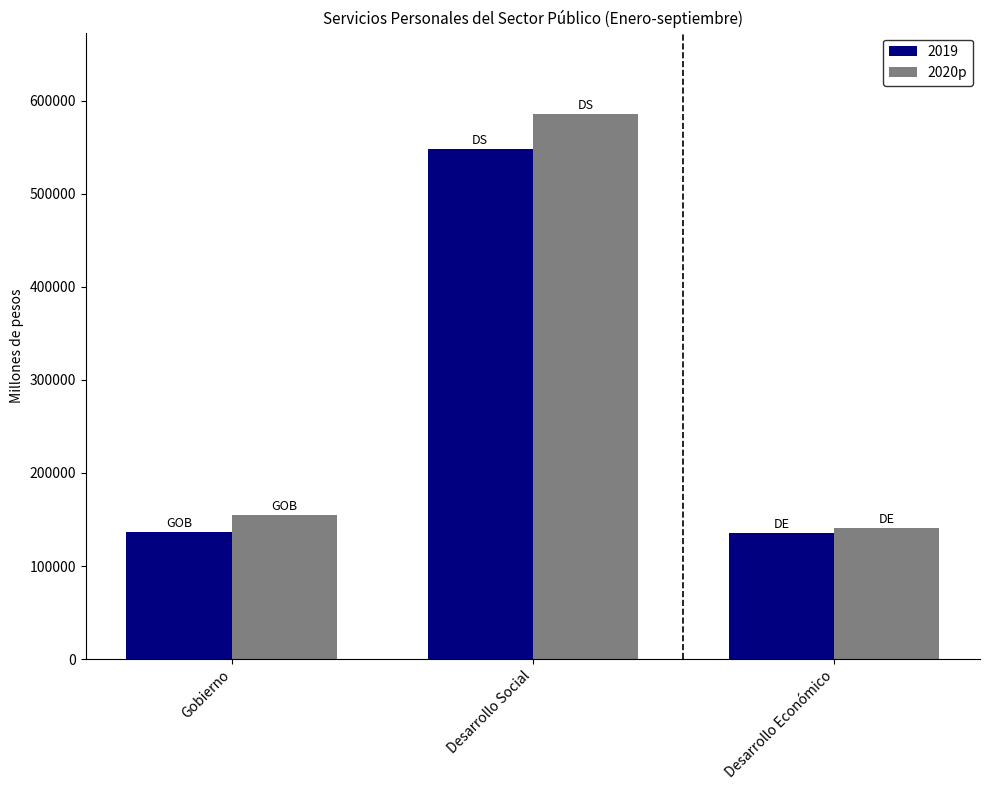

Between Desarrollo Social and Desarrollo Económico, which series saw the biggest shift?

2020p